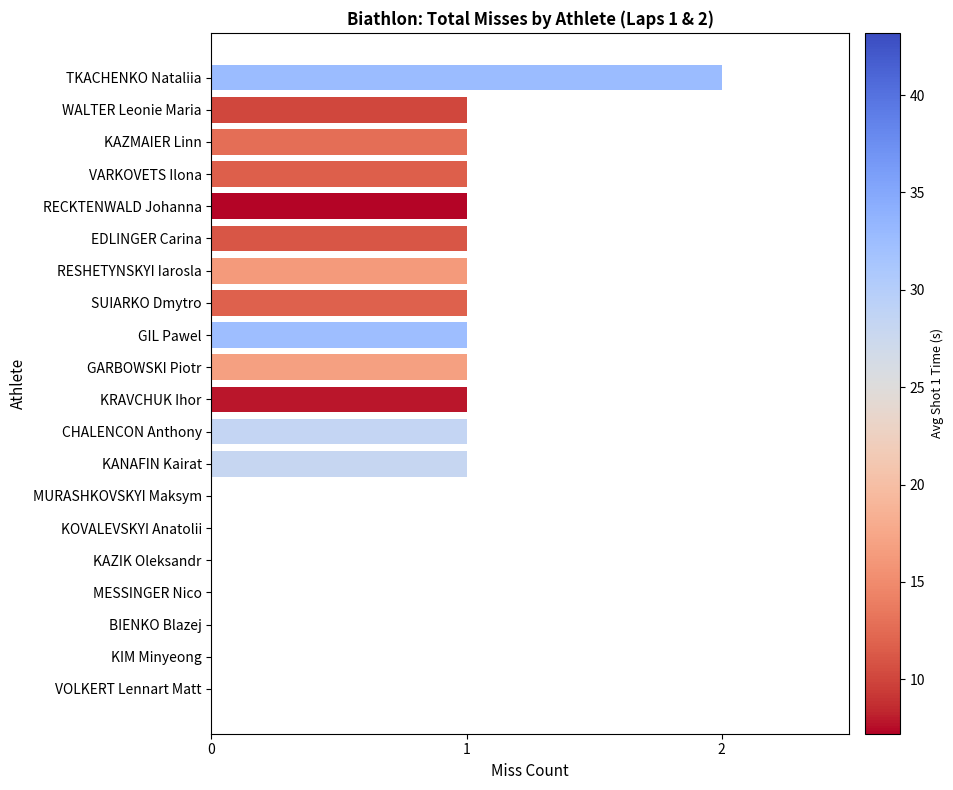

What is the average value?

1